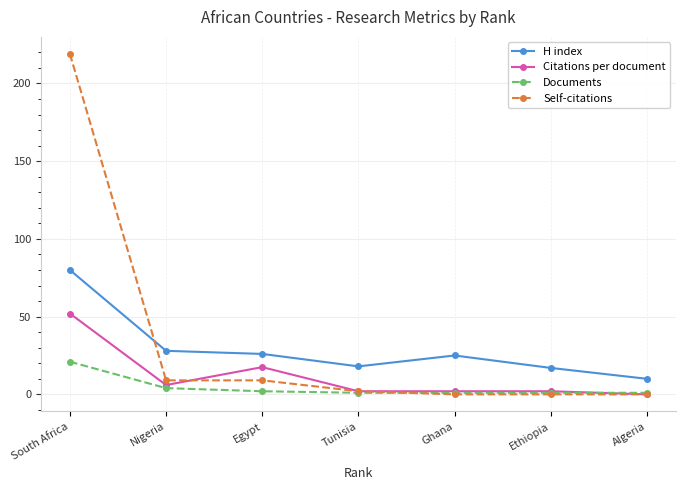

The Documents series shows 4.0 at Nigeria. True or false?

True